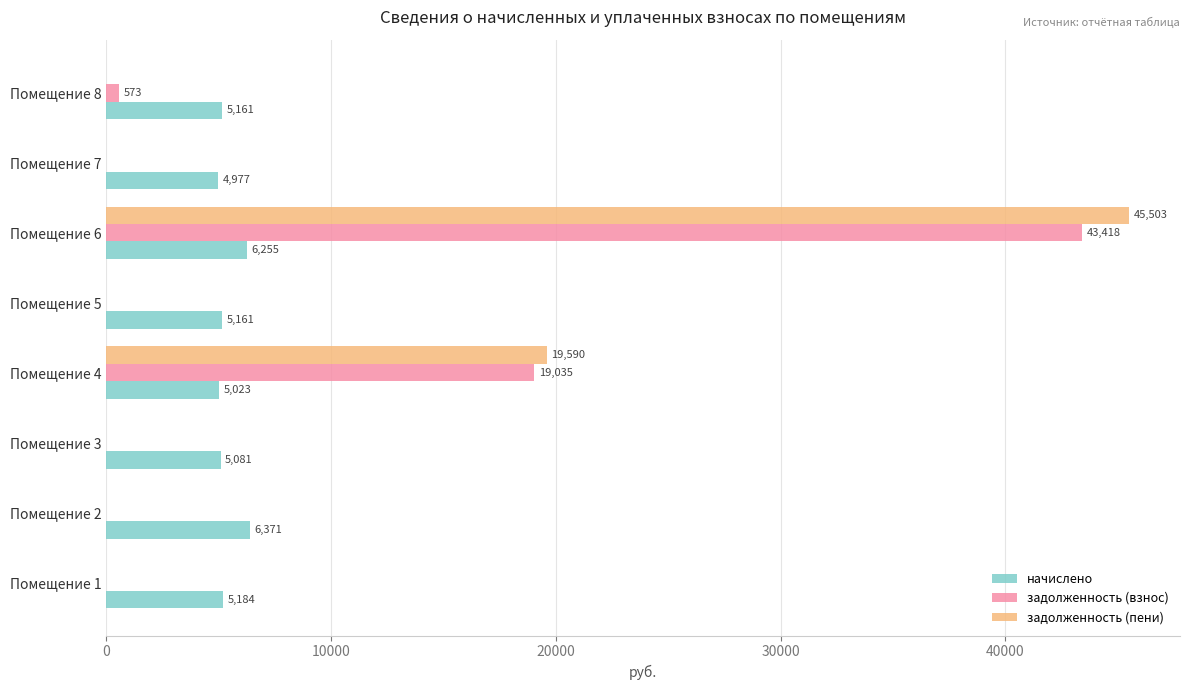

Between Помещение 3 and Помещение 4, which series saw the biggest shift?

задолженность (пени)